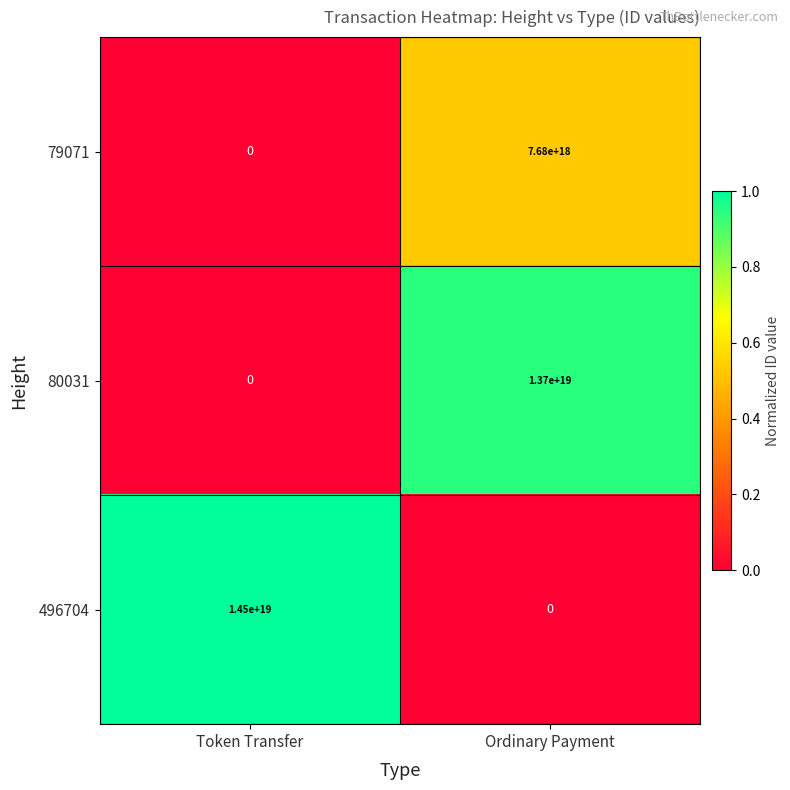

At how many categories does at least one series exceed 0?

2